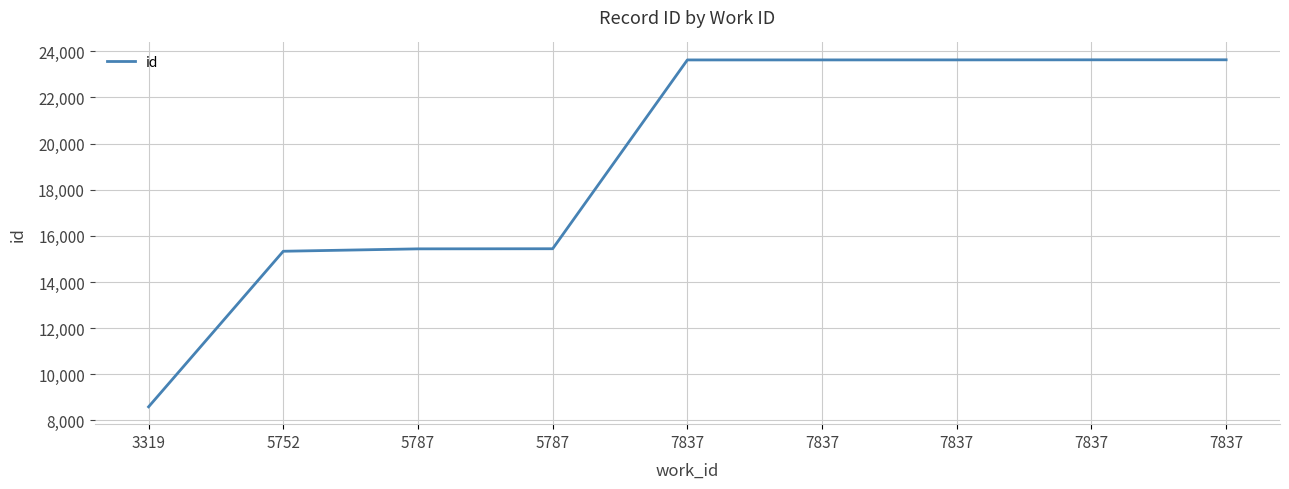

Is this an area chart (filled region under the line)?

No